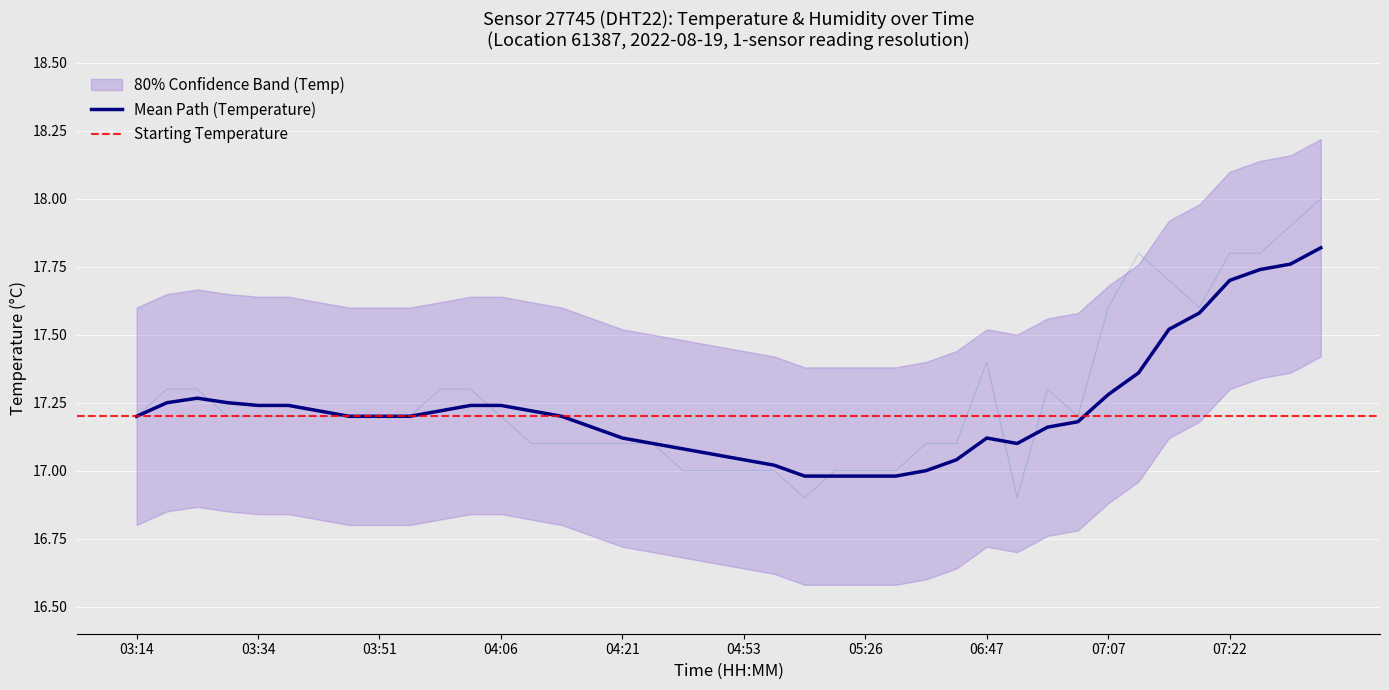

The chart shows a value of 28.6 at 07:12. True or false?

False